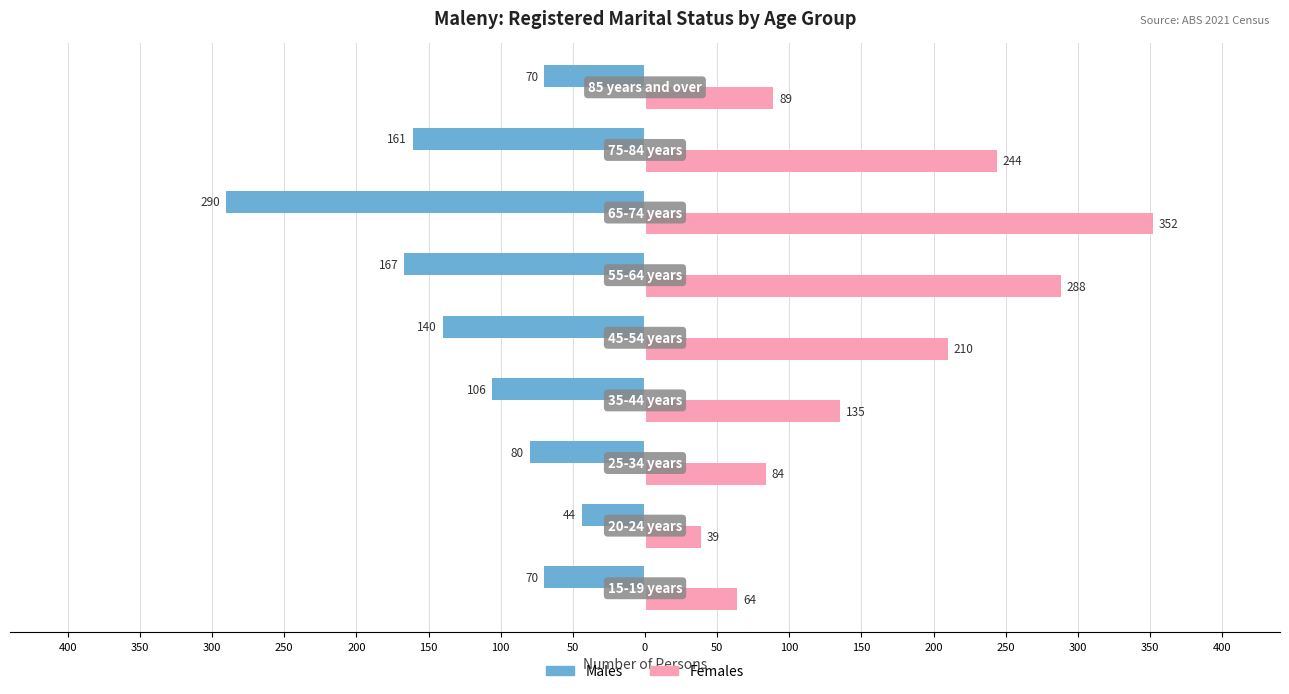

What are all the series names shown in the legend?

Males, Females